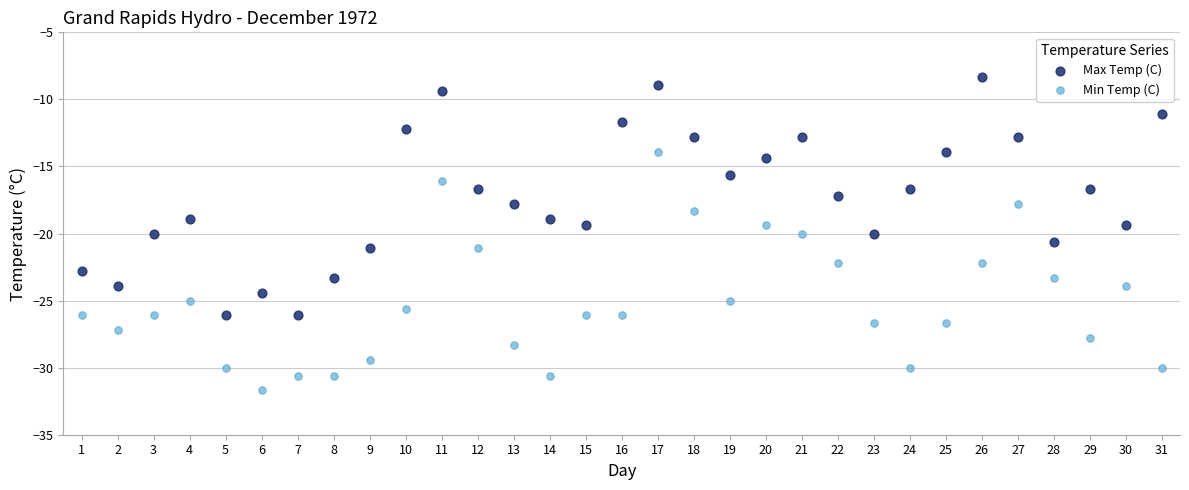

What is the X range (max minus min) for the scatter plot?

30.0